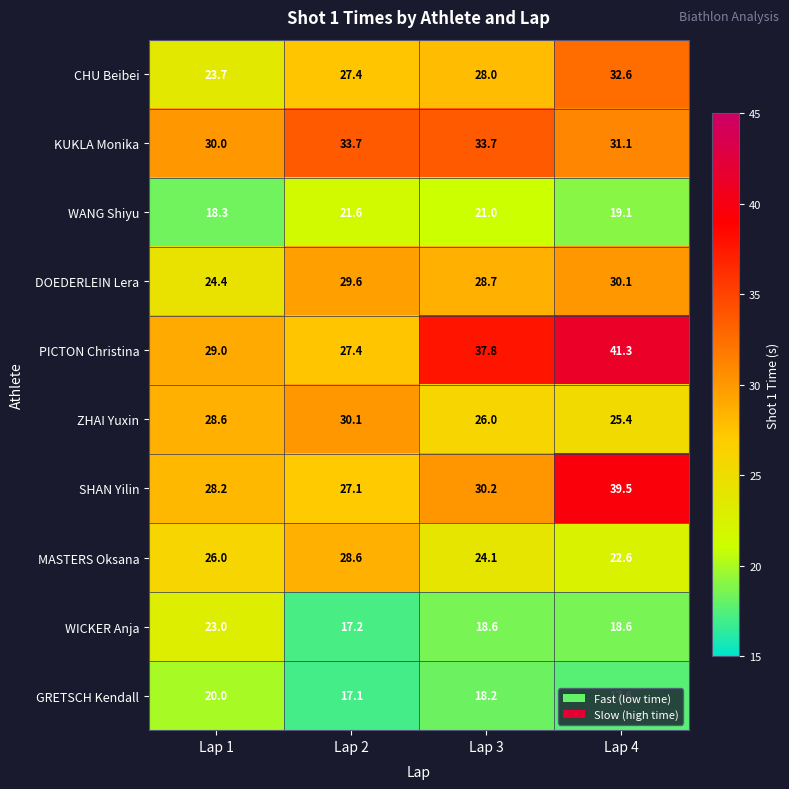

What is the total value across all series at Lap 3?

266.3